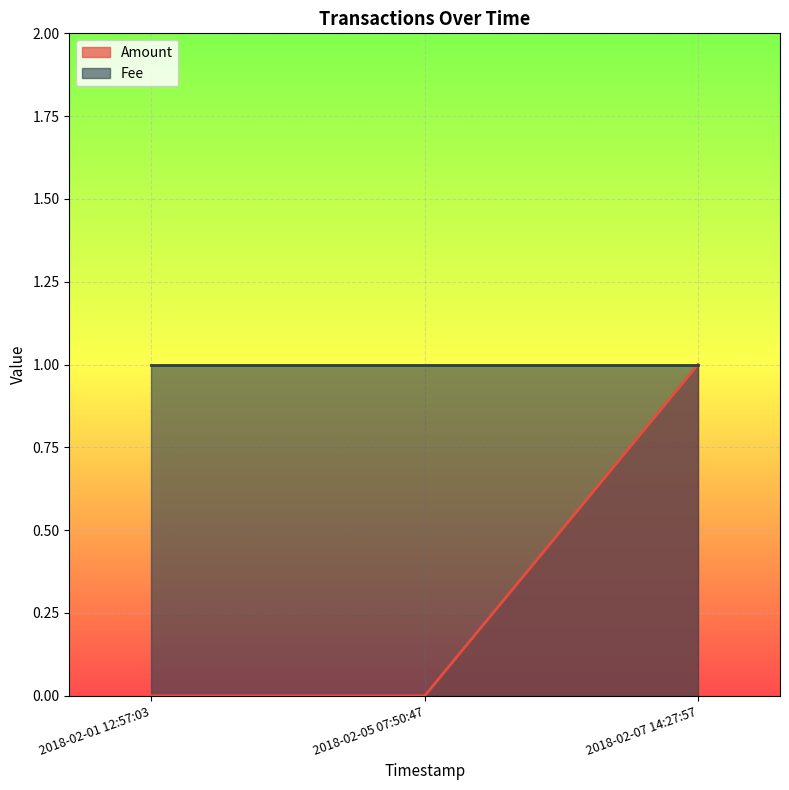

Reading left to right, what are all the values shown in this chart?

0	0	1